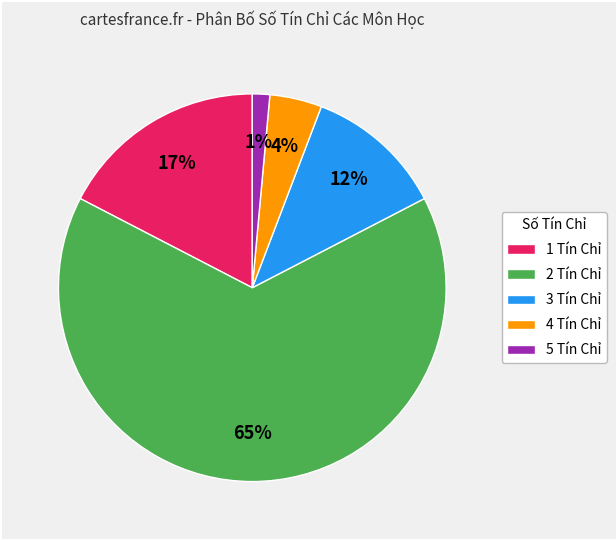

What is the largest slice in the pie chart?

2 Tín Chỉ